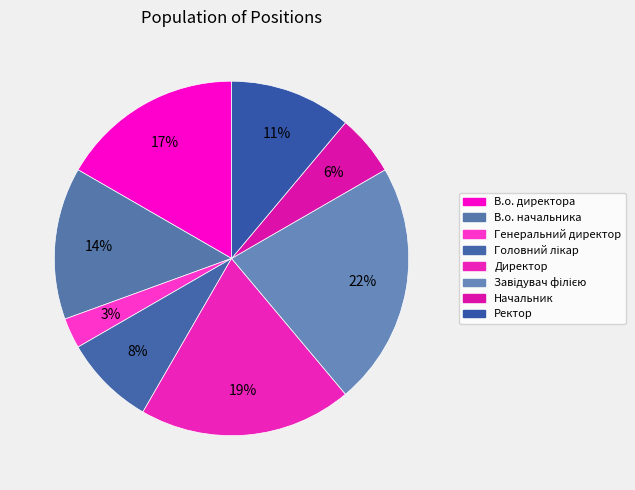

To the nearest percent, what is the average slice percentage?

12%